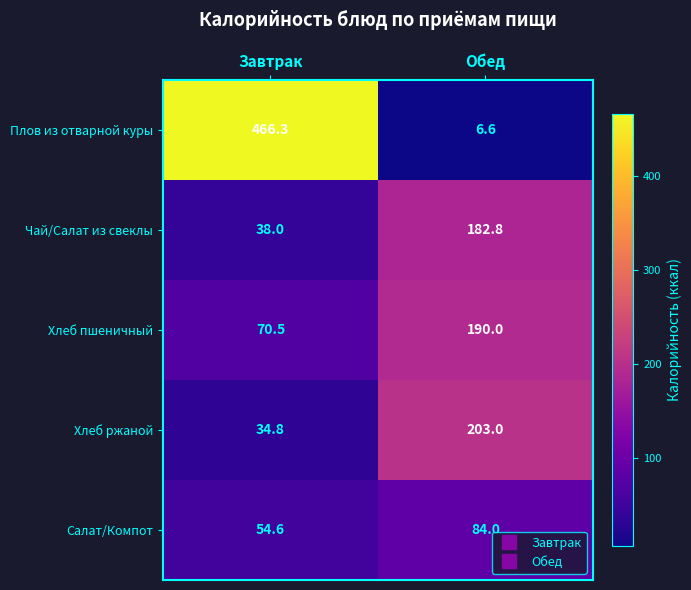

How many data points does each series have?

2